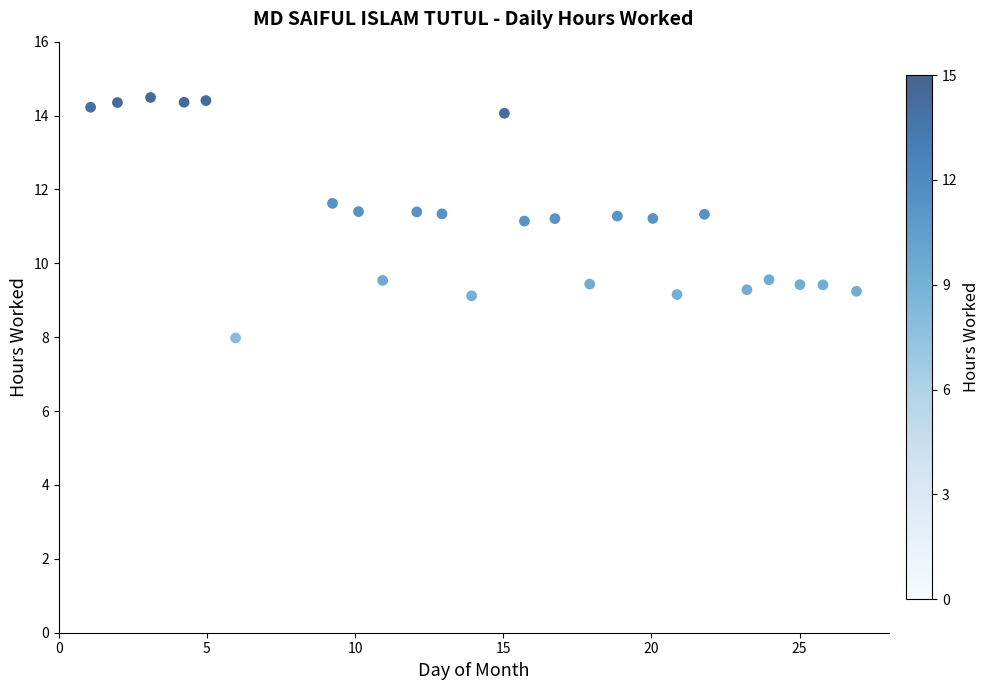

What is the range of Y values (max minus min)?

6.5